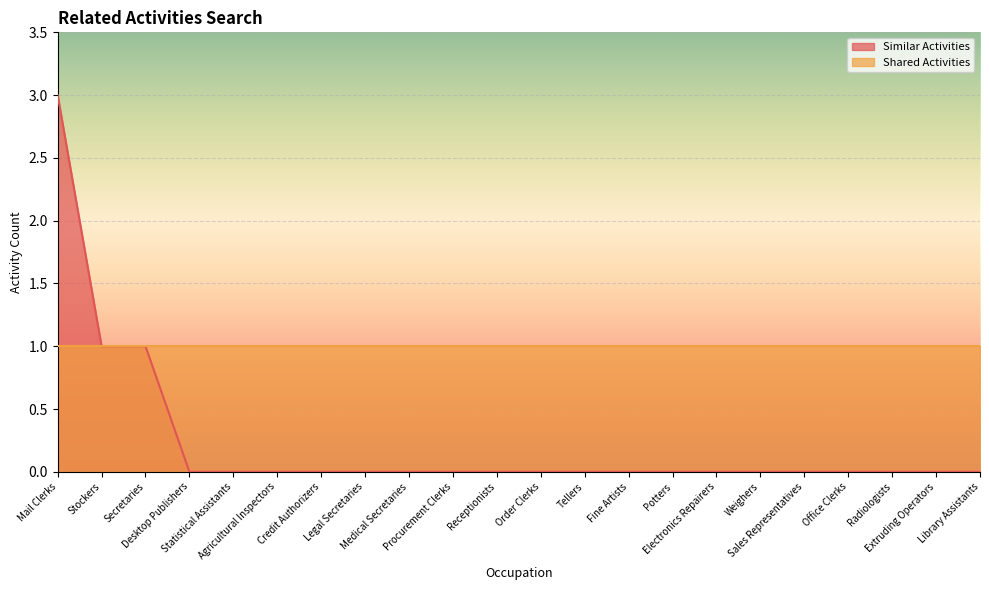

Rank the categories by value from highest to lowest.

Mail Clerks, Stockers, Secretaries, Desktop Publishers, Statistical Assistants, Agricultural Inspectors, Credit Authorizers, Legal Secretaries, Medical Secretaries, Procurement Clerks, Receptionists, Order Clerks, Tellers, Fine Artists, Potters, Electronics Repairers, Weighers, Sales Representatives, Office Clerks, Radiologists, Extruding Operators, Library Assistants